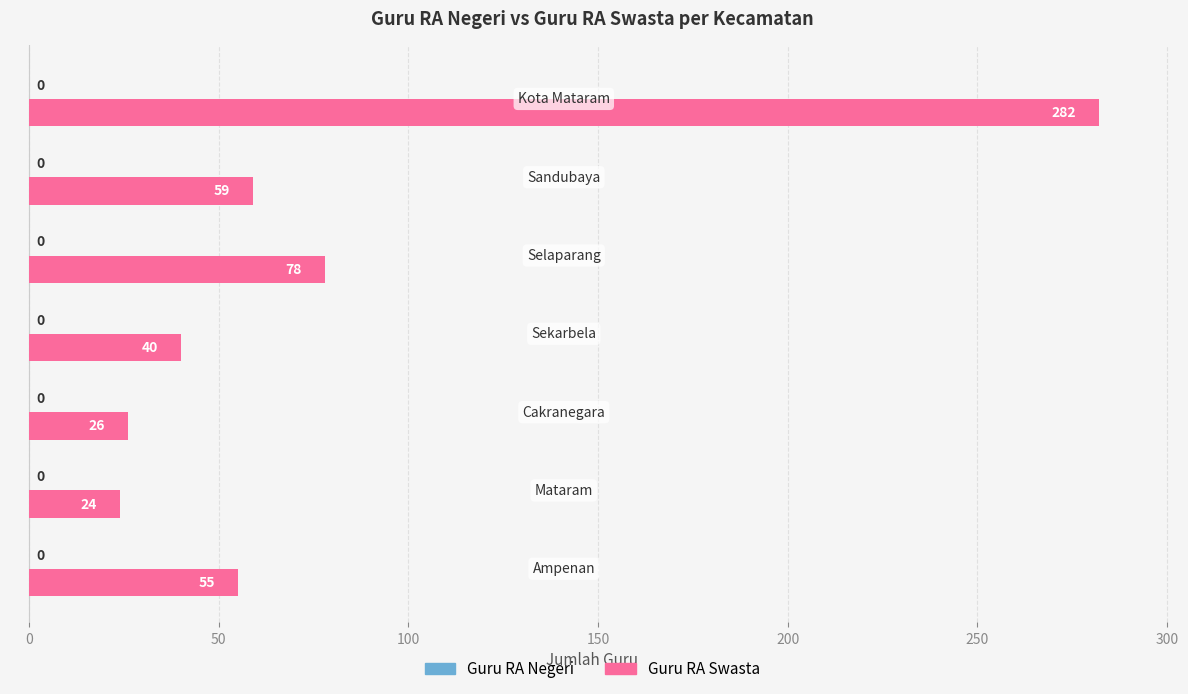

What is the greatest value displayed?

282